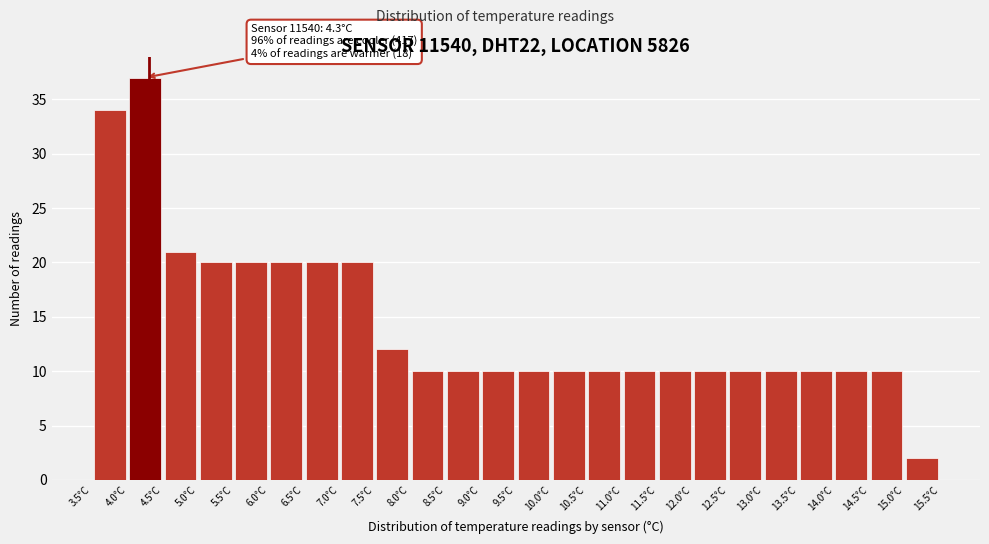

Over which range of the x-axis is the bar tallest?

4.0 to 4.5